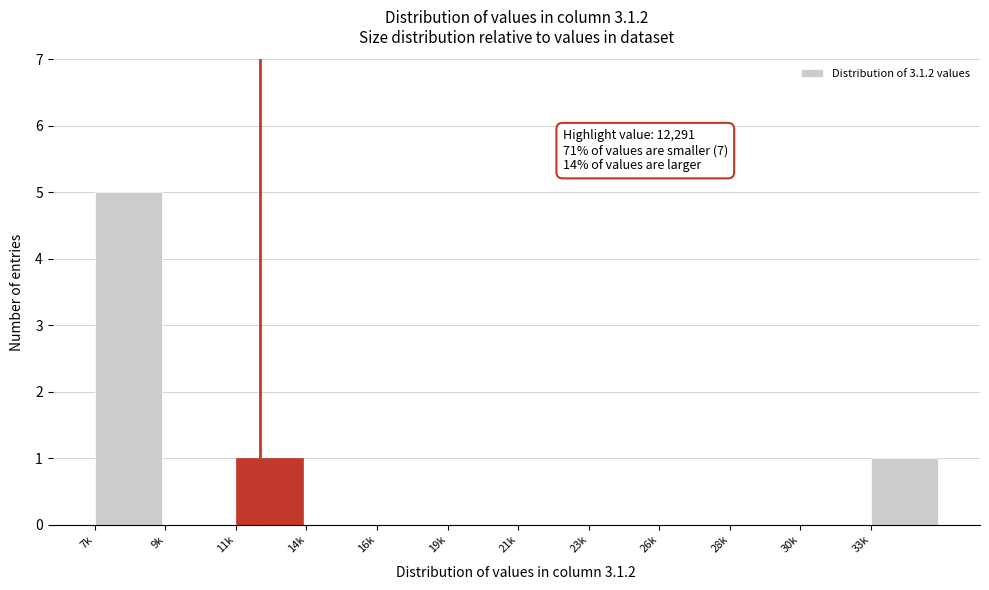

Reading right to left, transcribe all the data shown in this chart.

33k=1	30k=0	28k=0	26k=0	23k=0	21k=0	19k=0	16k=0	14k=0	11k=1	9k=0	7k=5